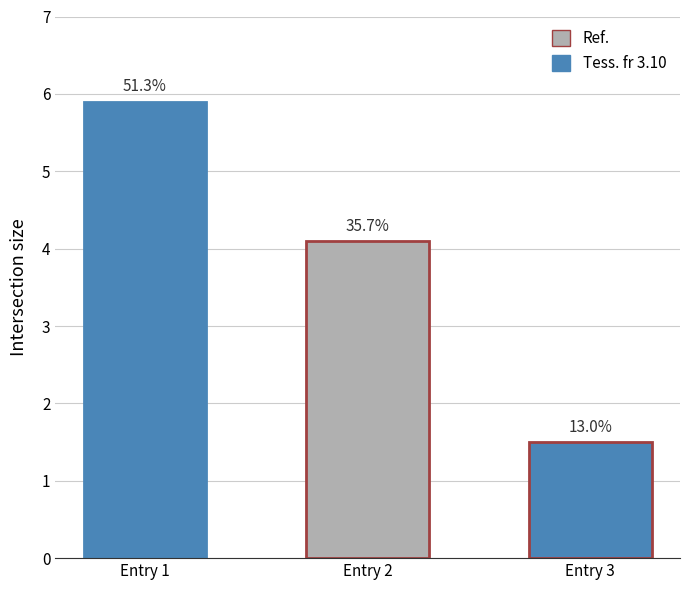

Reading left to right, what are all the values shown in this chart?

Entry 1=5.9	Entry 2=4.1	Entry 3=1.5